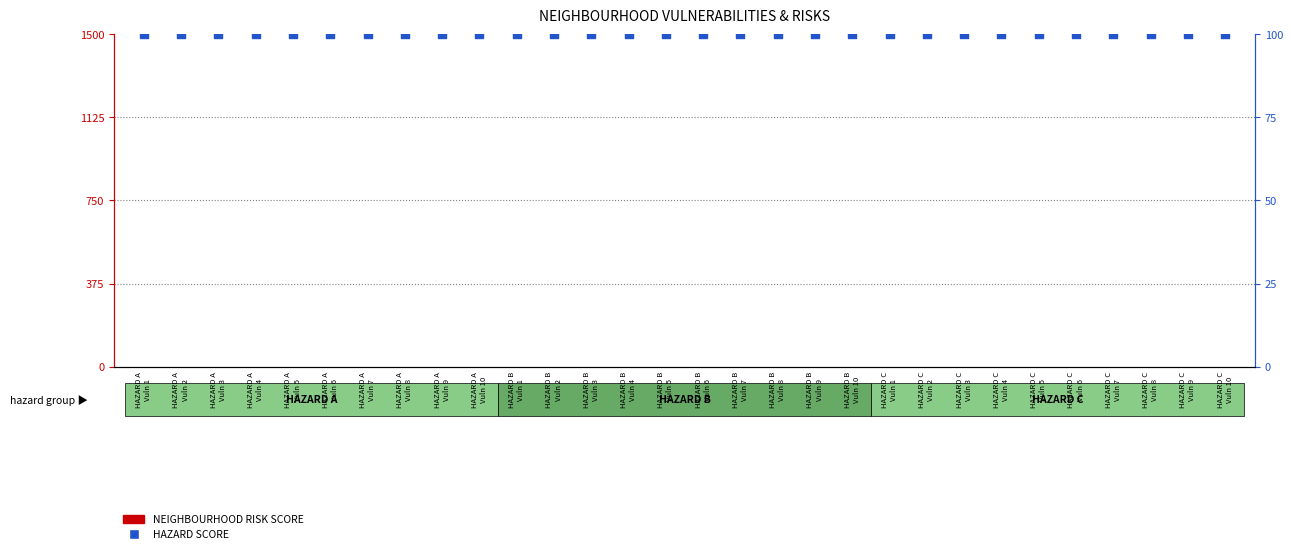

At which category is the sum across all series the highest?

HAZARD A
Vuln 1